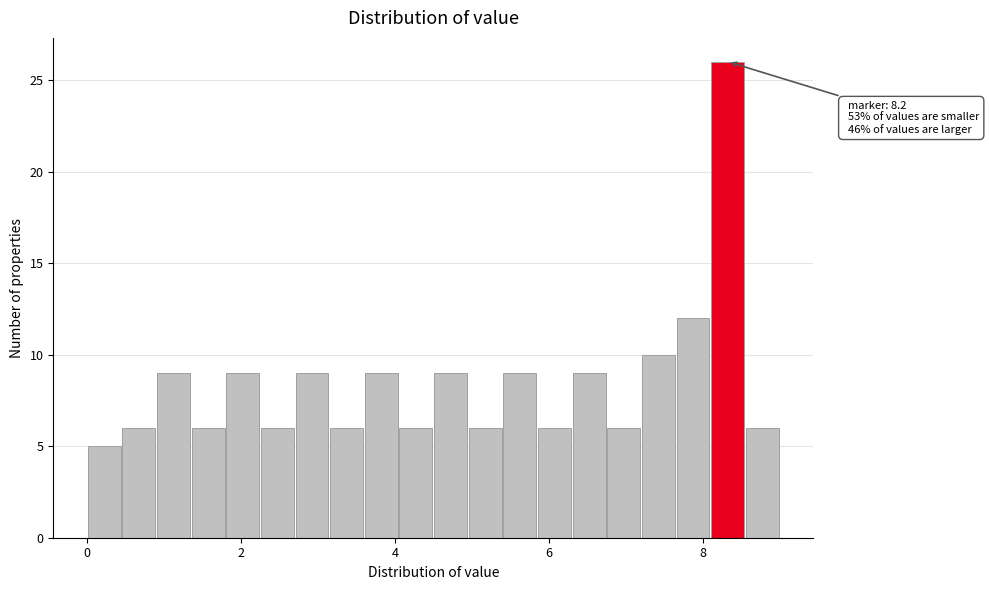

Around what value on the x-axis is the tallest bar? Give the approximate position of its centre, as read against the axis.

8.4